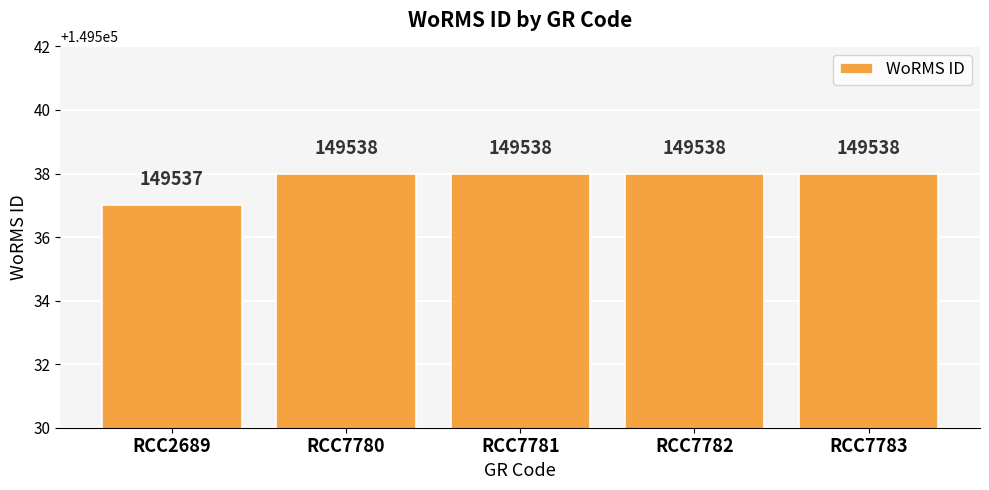

Reading right to left, extract all data points from this chart.

RCC7783=149538	RCC7782=149538	RCC7781=149538	RCC7780=149538	RCC2689=149537